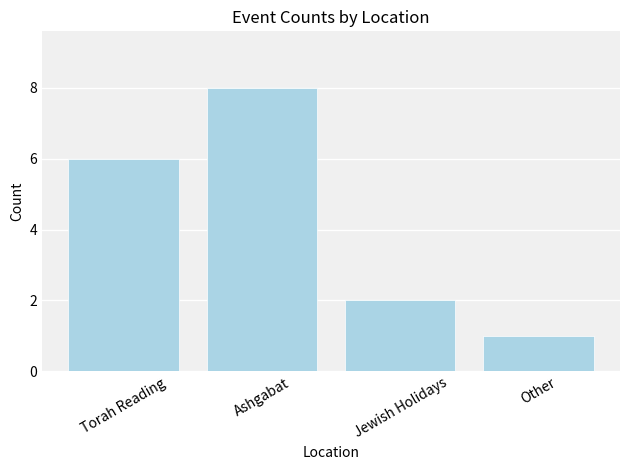

True or false: the data shows 5 at Ashgabat.

False